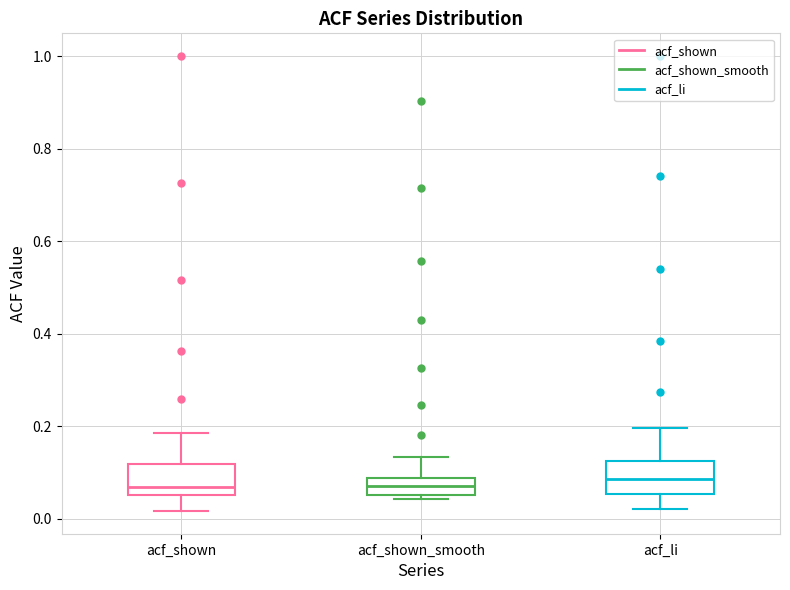

Reading left to right, transcribe this box plot: for each box, give where its median line is, the range the box spans, and where its two whiskers end, as read against the y-axis. The values are not printed on the chart, so give them approximately, as read against the axis.

acf_shown: median 0.06 (just above the box's lower edge), box 0.06 to 0.12, whiskers 0.02 to 0.18
acf_shown_smooth: median 0.08 (inside the box), box 0.06 to 0.08, whiskers 0.04 to 0.14
acf_li: median 0.08, box 0.06 to 0.12, whiskers 0.02 to 0.20